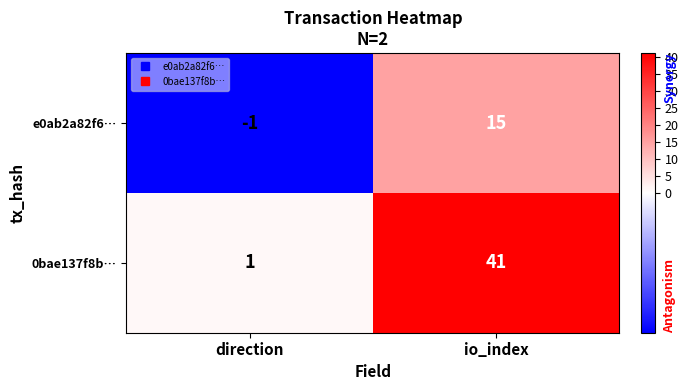

Reading right to left, transcribe all the data shown in this chart.

e0ab2a82f6…: 15	-1
0bae137f8b…: 41	1